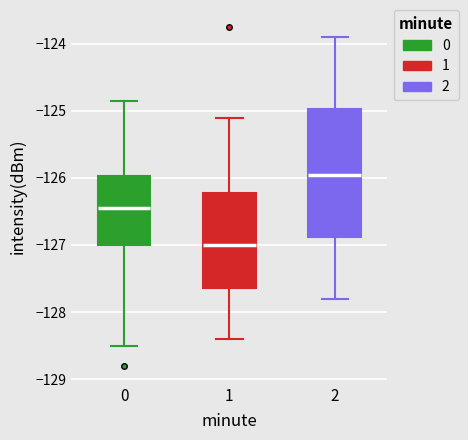

Comparing the boxes themselves (not the whiskers), which one is the tallest?

2